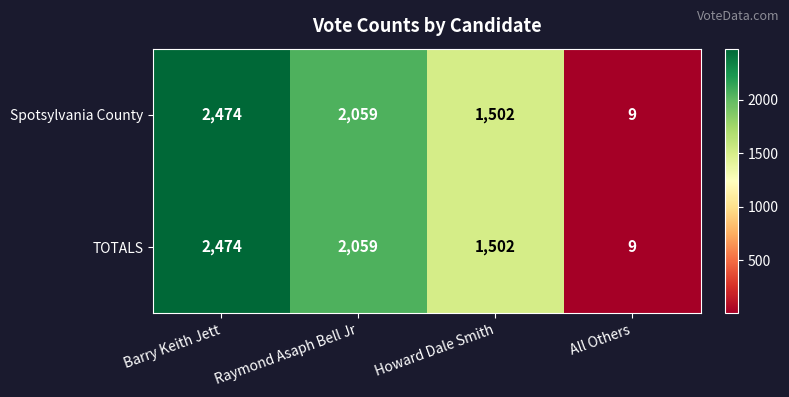

List the labels in order of Spotsylvania County value, smallest first.

All Others, Howard Dale Smith, Raymond Asaph Bell Jr, Barry Keith Jett